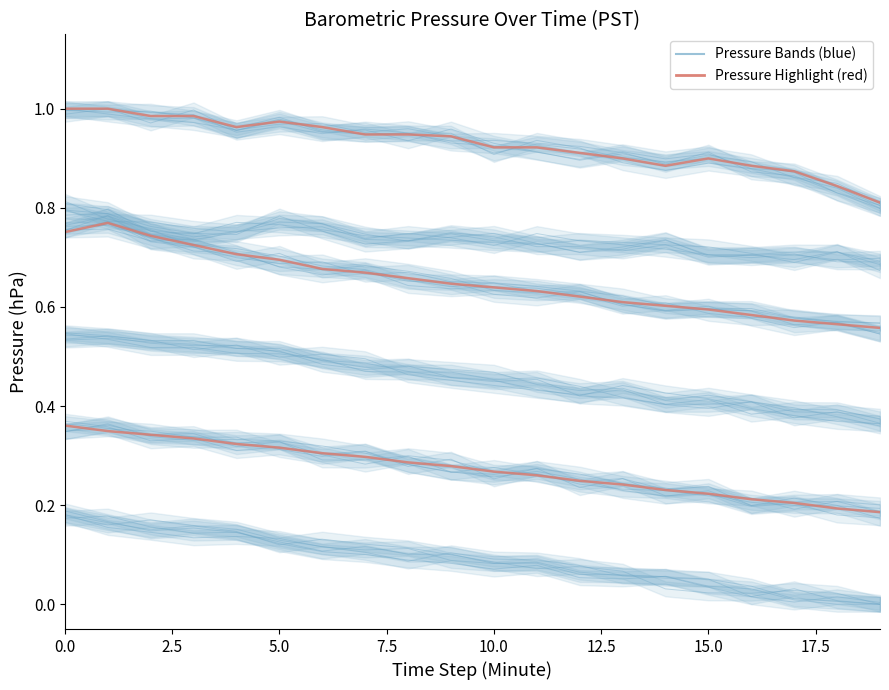

True or false: Pressure Hour 2 and Pressure Hour 0 cross at least once.

False